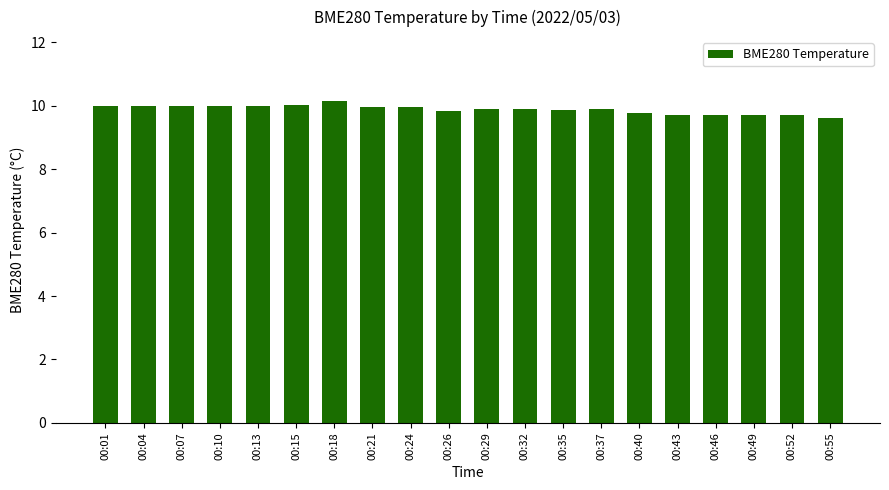

What is the sum of the values at 00:29 and 00:37?

19.8